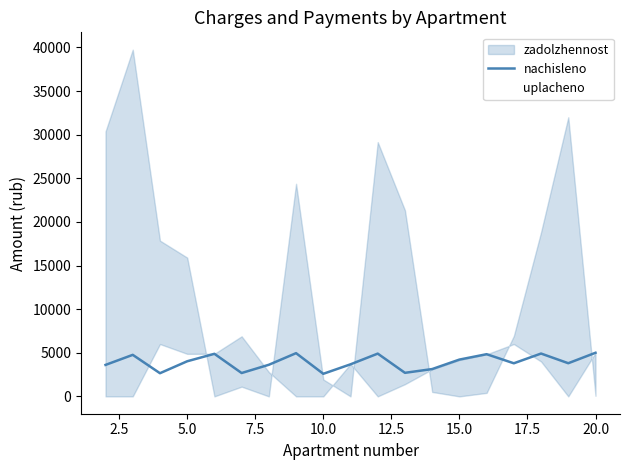

How many interior local valleys does the nachisleno series have?

6